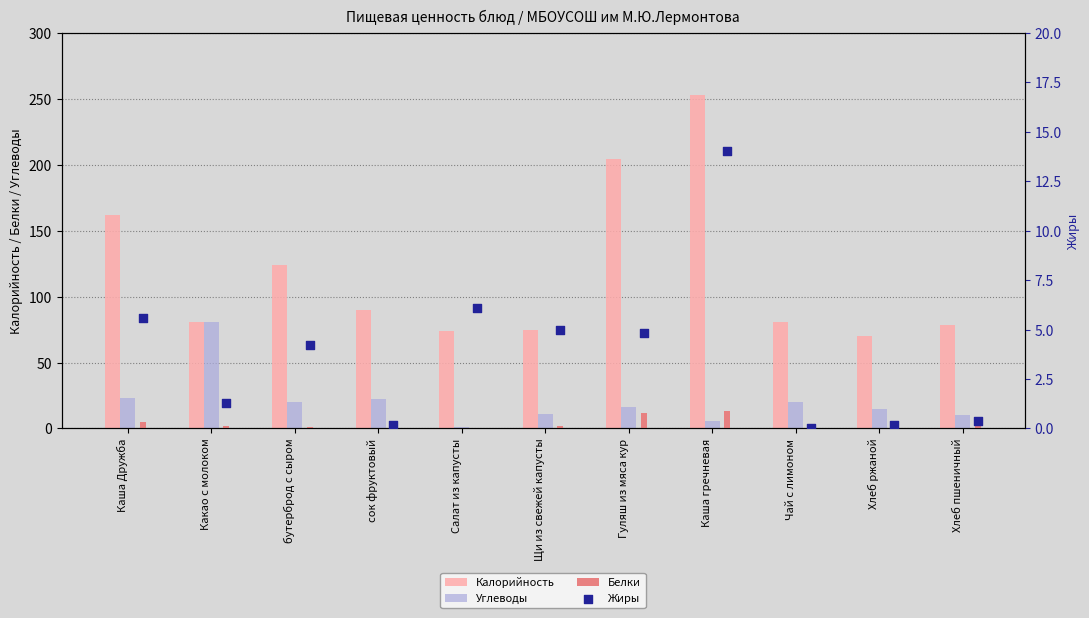

At how many categories does at least one series exceed 195?

2